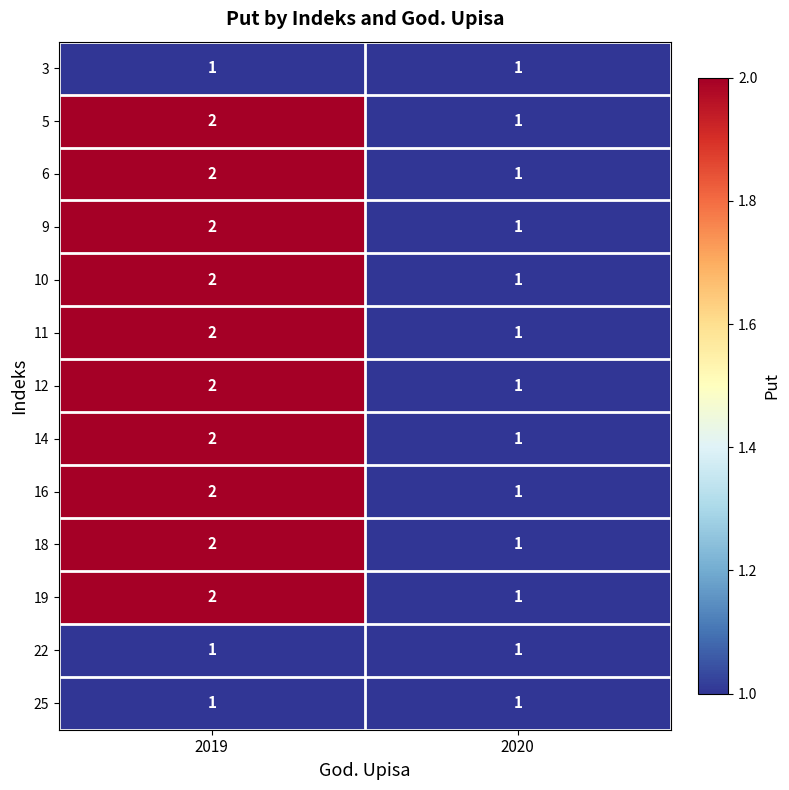

Reading right to left, extract all data points from this chart.

3: 1	1
5: 1	2
6: 1	2
9: 1	2
10: 1	2
11: 1	2
12: 1	2
14: 1	2
16: 1	2
18: 1	2
19: 1	2
22: 1	1
25: 1	1